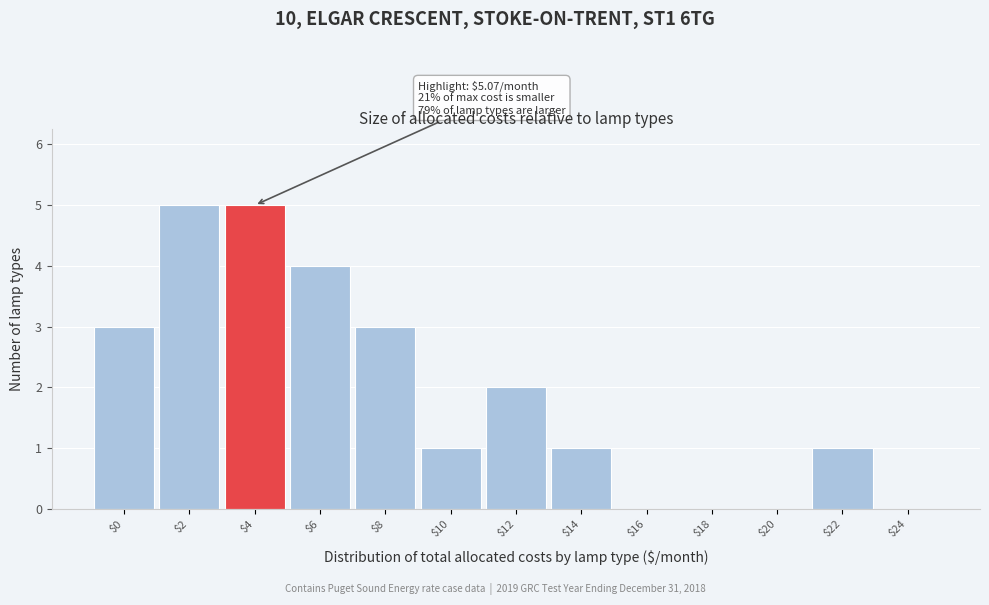

The chart shows a value of 3 at $0. True or false?

True